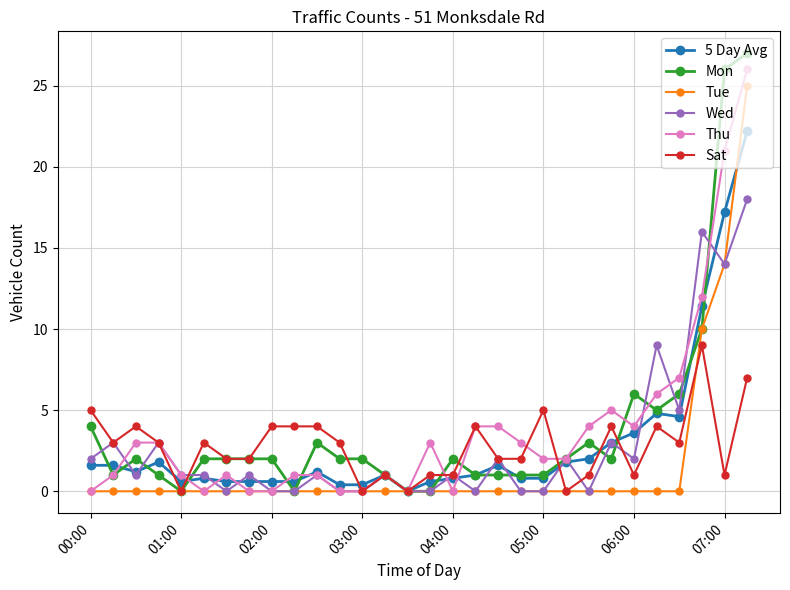

Which series ends up on top after the final intersection of Mon and Wed?

Mon